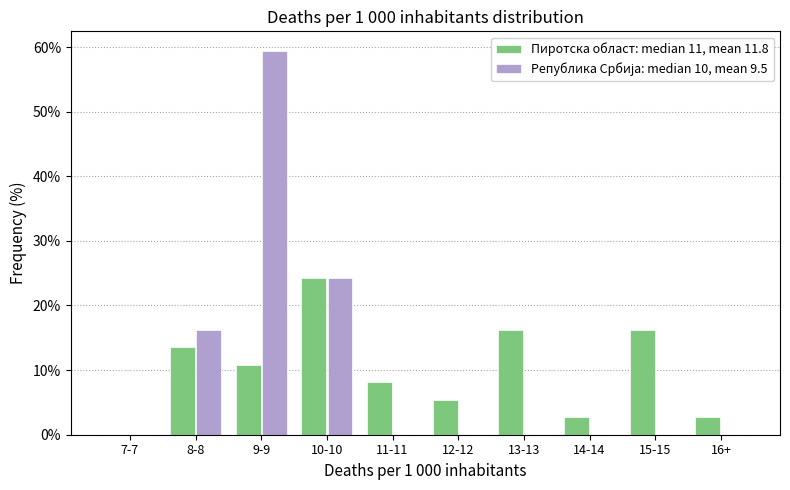

Between 7-7 and 13-13, which series saw the biggest shift?

Пиротска област: median 11, mean 11.8